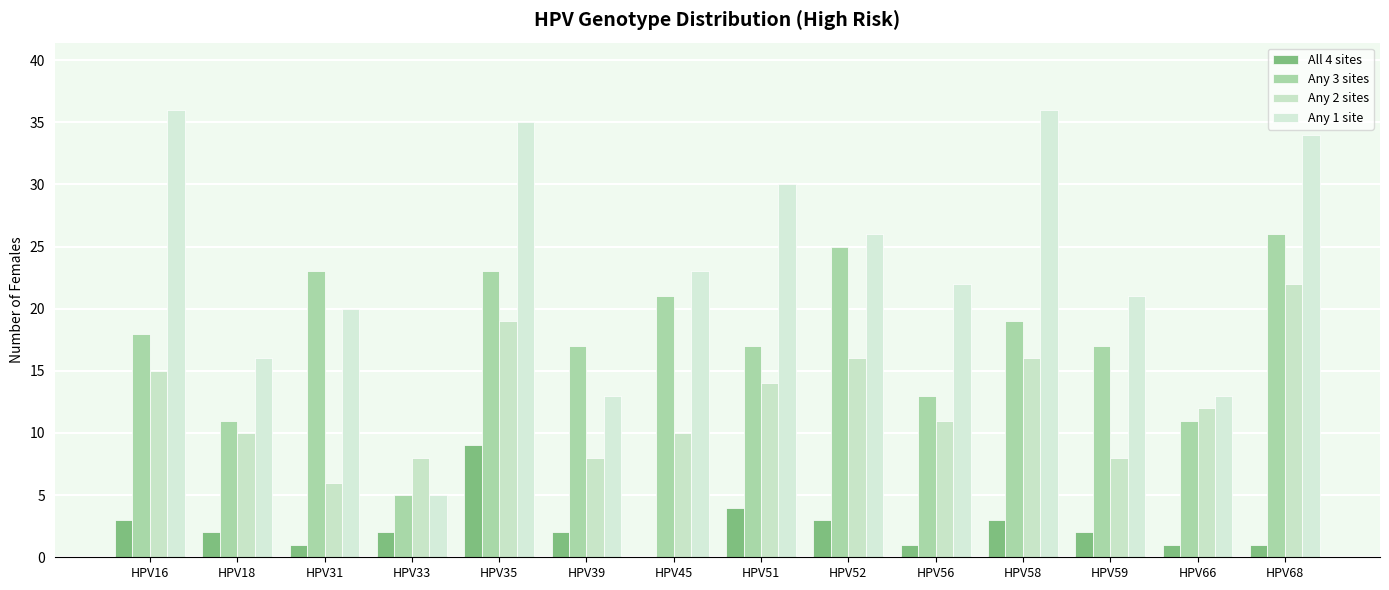

Reading right to left, list all the values displayed in this chart.

All 4 sites: HPV68=1	HPV66=1	HPV59=2	HPV58=3	HPV56=1	HPV52=3	HPV51=4	HPV45=0	HPV39=2	HPV35=9	HPV33=2	HPV31=1	HPV18=2	HPV16=3
Any 3 sites: HPV68=26	HPV66=11	HPV59=17	HPV58=19	HPV56=13	HPV52=25	HPV51=17	HPV45=21	HPV39=17	HPV35=23	HPV33=5	HPV31=23	HPV18=11	HPV16=18
Any 2 sites: HPV68=22	HPV66=12	HPV59=8	HPV58=16	HPV56=11	HPV52=16	HPV51=14	HPV45=10	HPV39=8	HPV35=19	HPV33=8	HPV31=6	HPV18=10	HPV16=15
Any 1 site: HPV68=34	HPV66=13	HPV59=21	HPV58=36	HPV56=22	HPV52=26	HPV51=30	HPV45=23	HPV39=13	HPV35=35	HPV33=5	HPV31=20	HPV18=16	HPV16=36